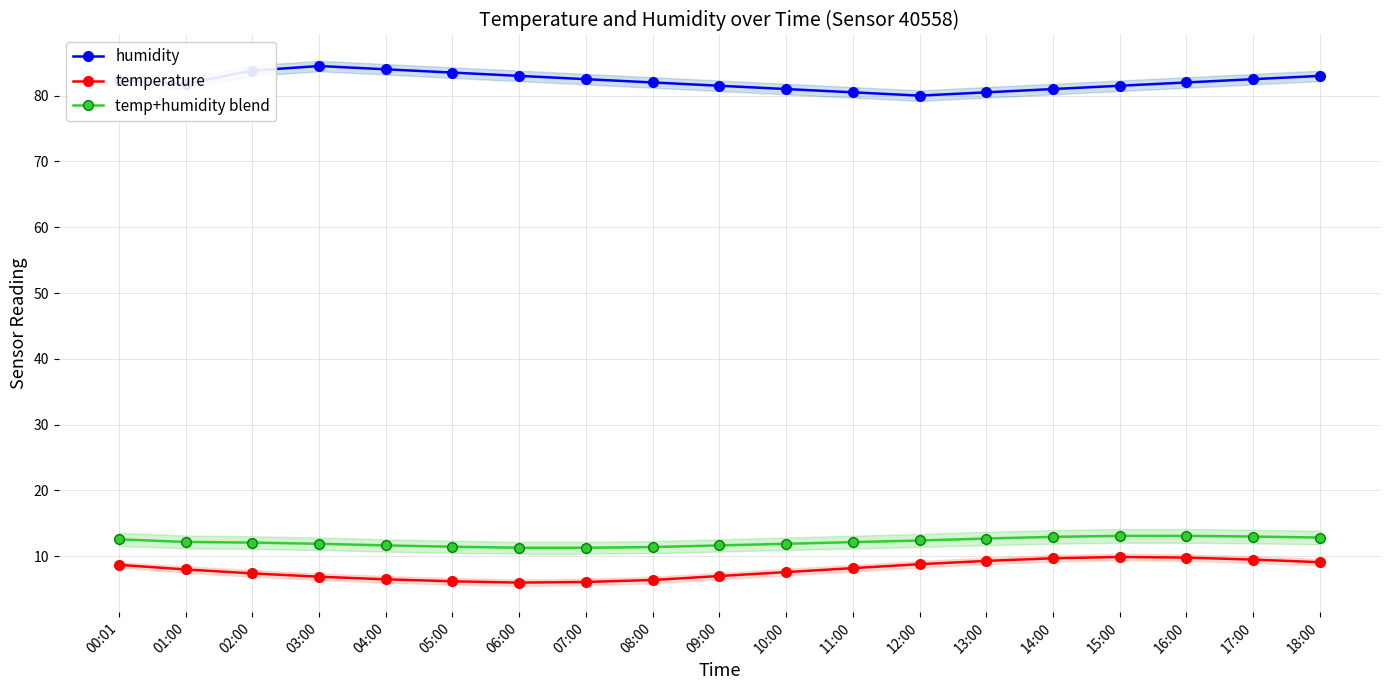

Read the humidity value at 10:00.

81.0